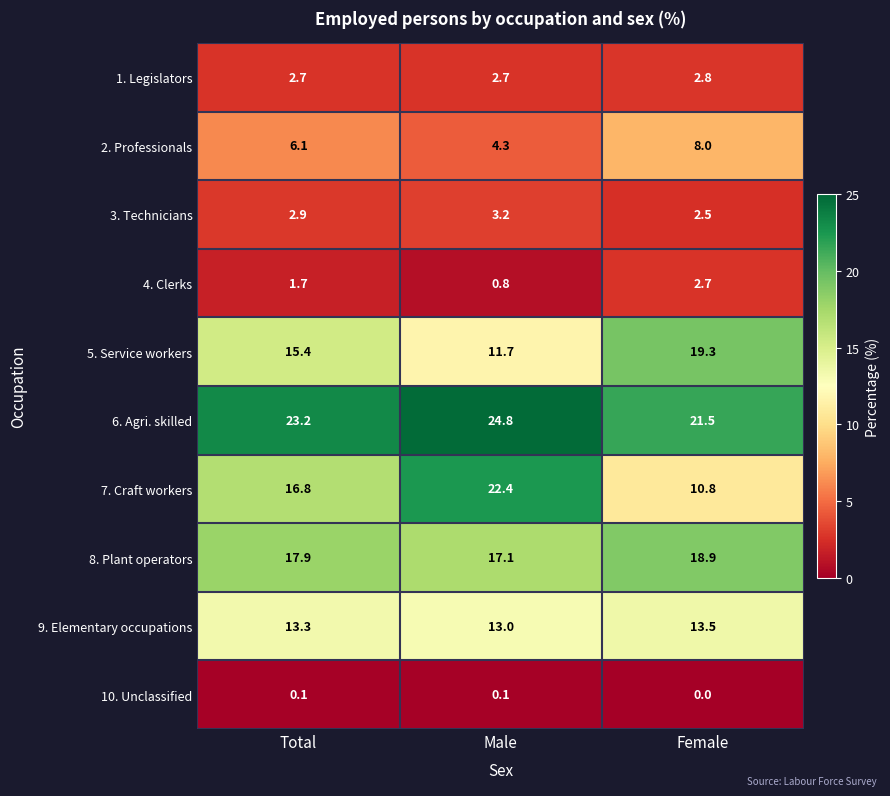

What is the sum of the 4. Clerks values at Male and Total?

2.5